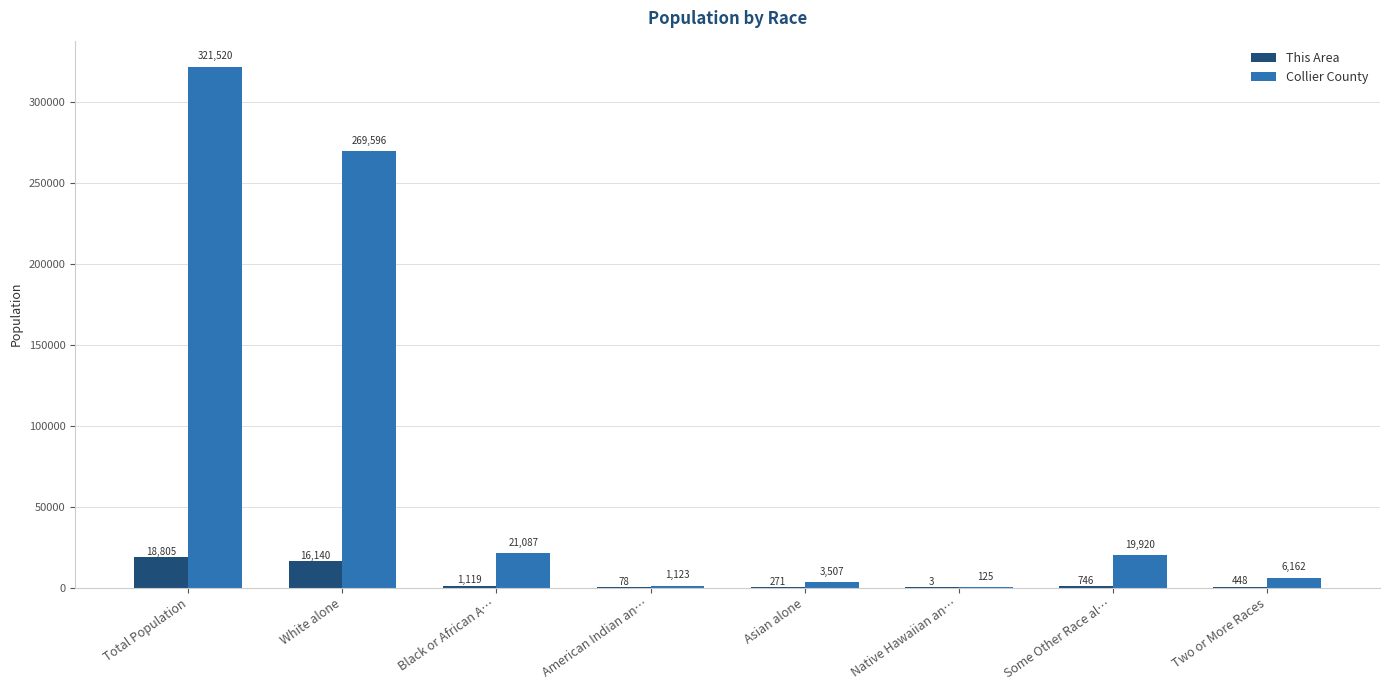

What is the difference between the Collier County values at Two or More Races and Total Population?

315358